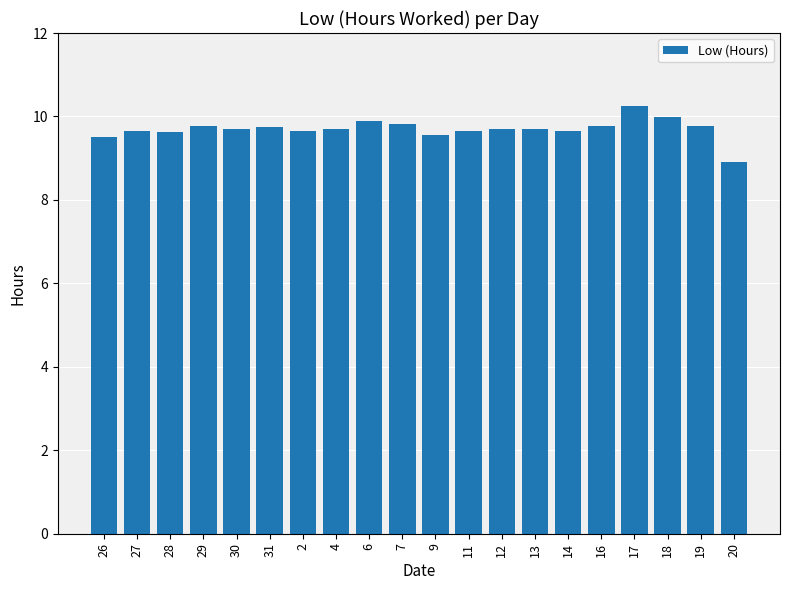

At which label is the value closest to 9?

20